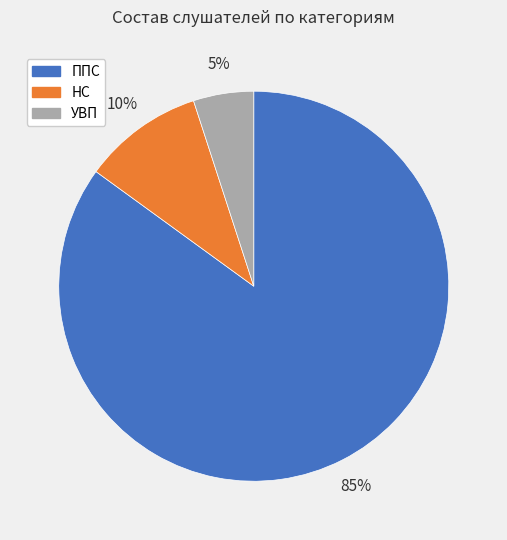

Is it true that ППС is 96% of the pie?

False